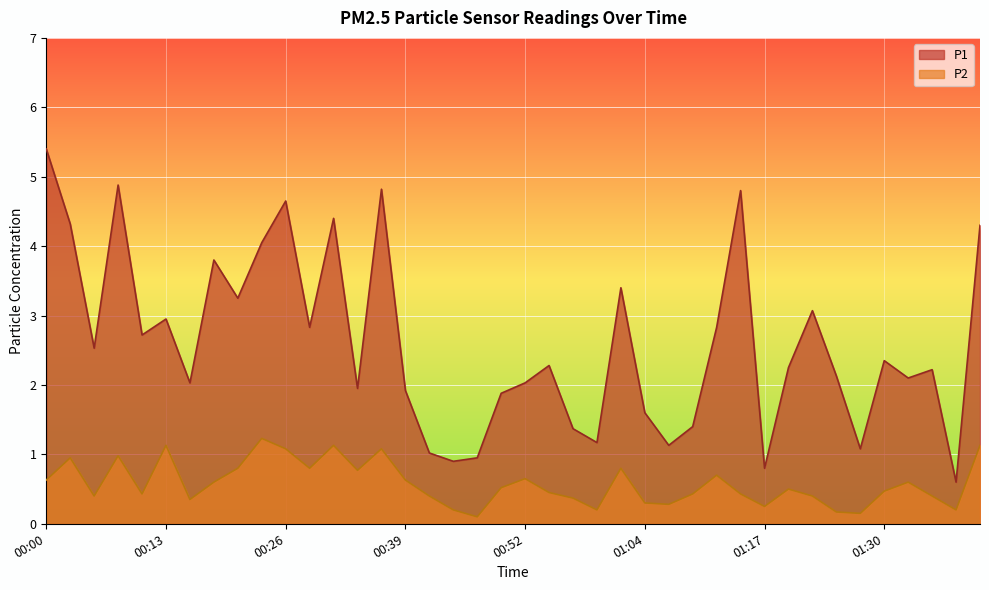

How many interior local valleys does the P1 series have?

13